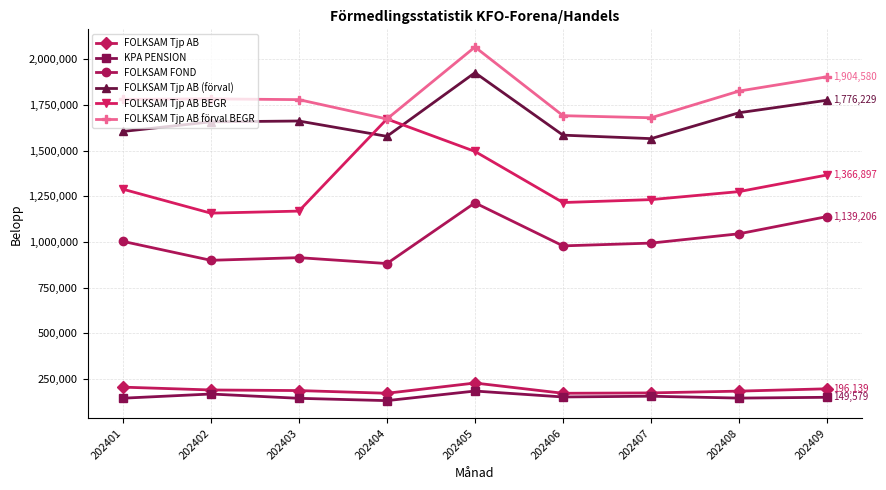

How many lines are shown in the chart?

6